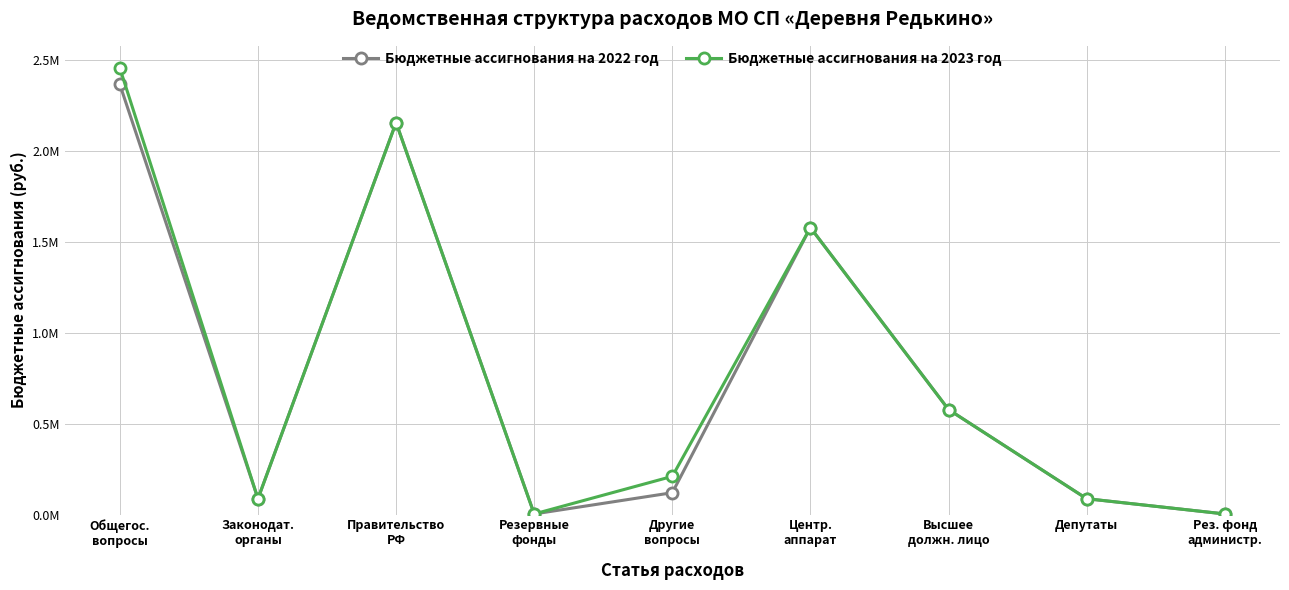

True or false: Бюджетные ассигнования на 2022 год and Бюджетные ассигнования на 2023 год intersect in this chart.

False